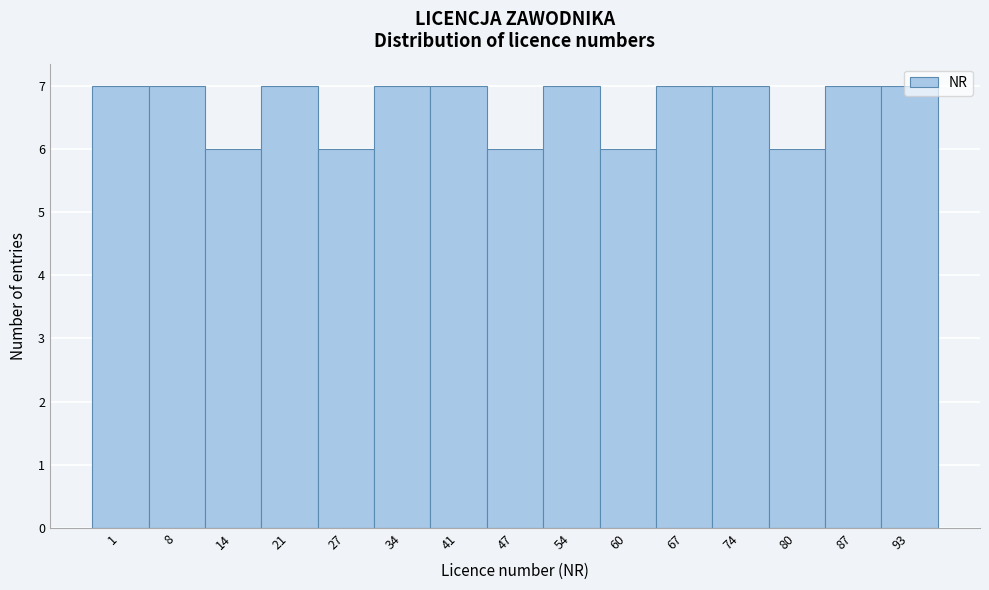

What is the greatest value displayed?

7